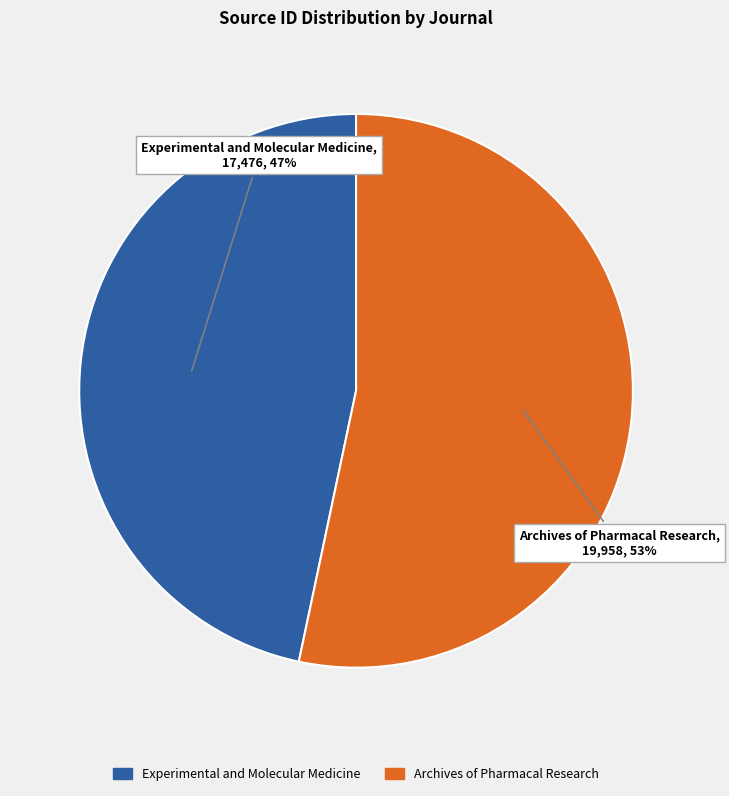

How many slices are in this pie chart?

2